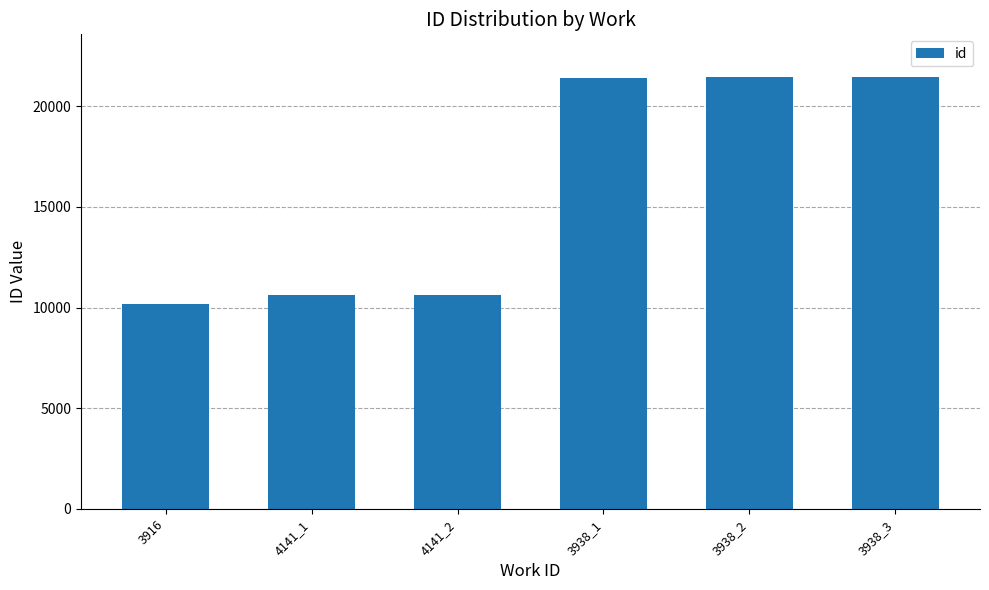

Which has a higher value, 3938_2 or 4141_1?

3938_2